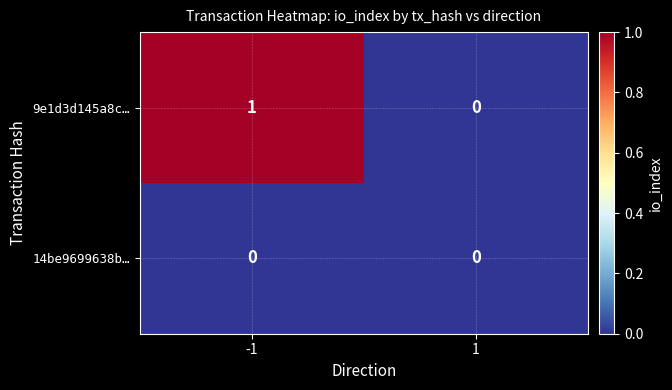

The 14be9699638b… series shows 0 at 1. True or false?

True